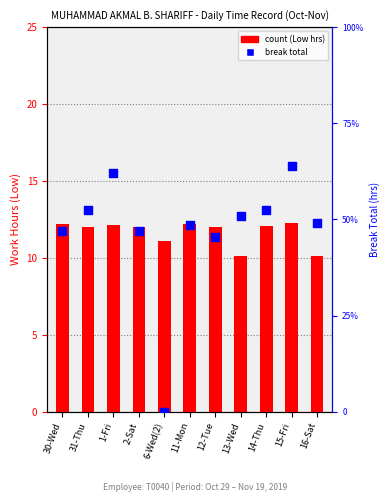

At how many categories does at least one series exceed 6?

11